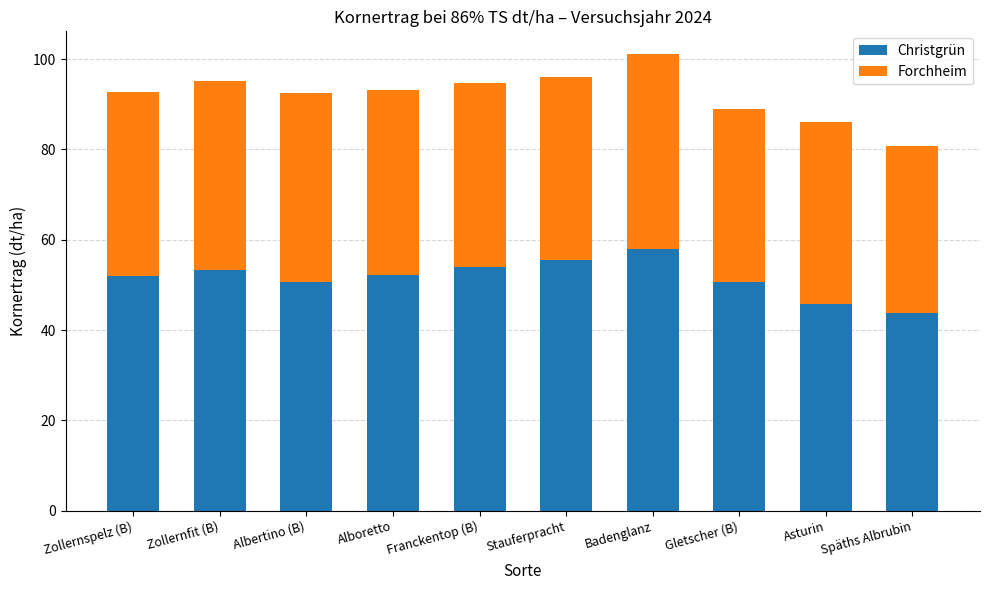

Does the chart contain any negative values?

No